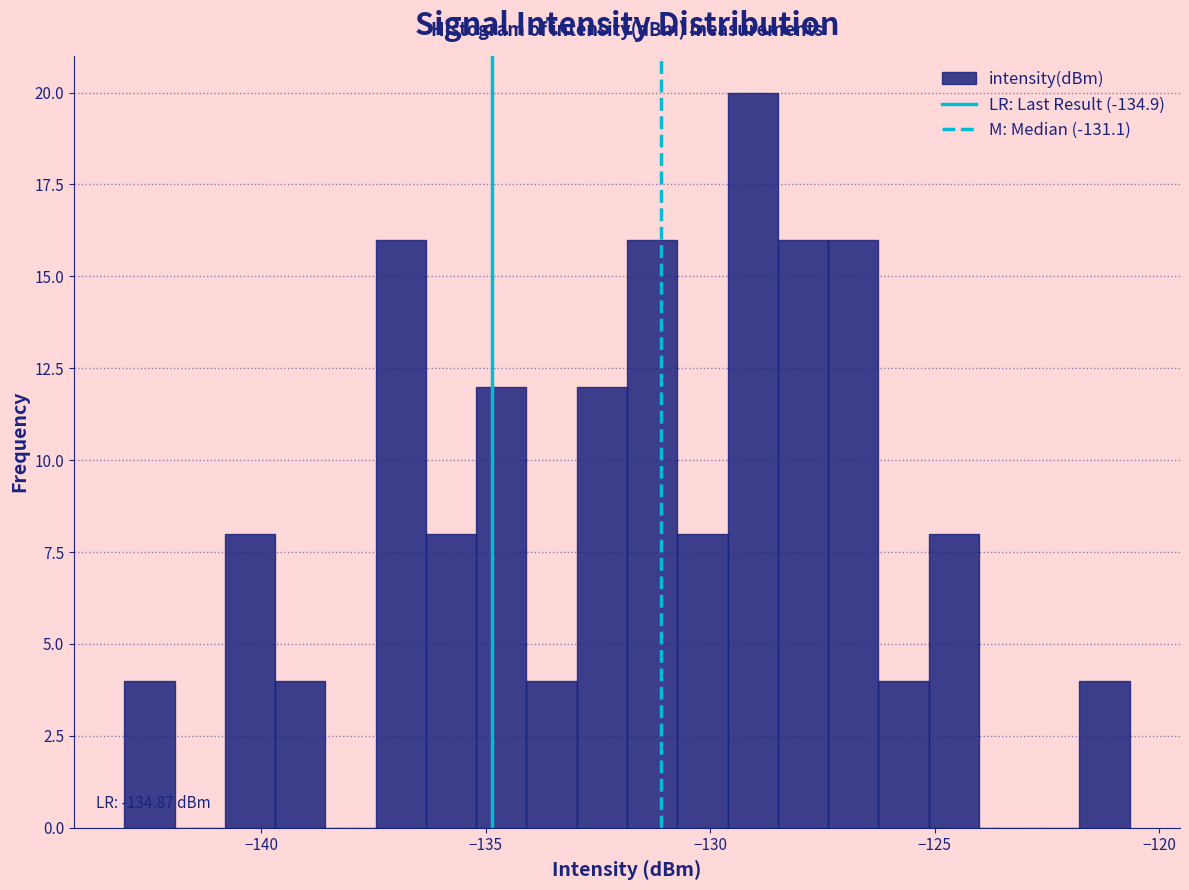

Read against the x-axis, roughly where is the centre of the tallest bar?

-129.0